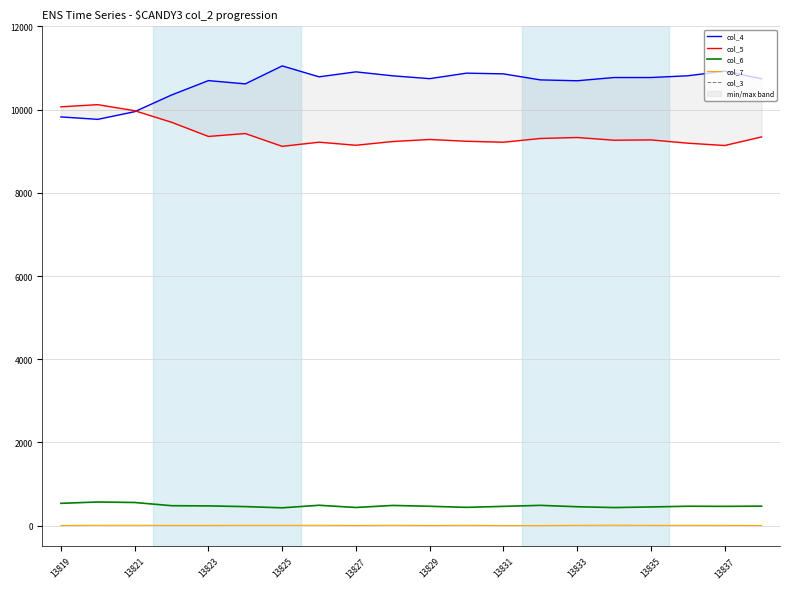

What is the lowest value of the col_6 series?

429